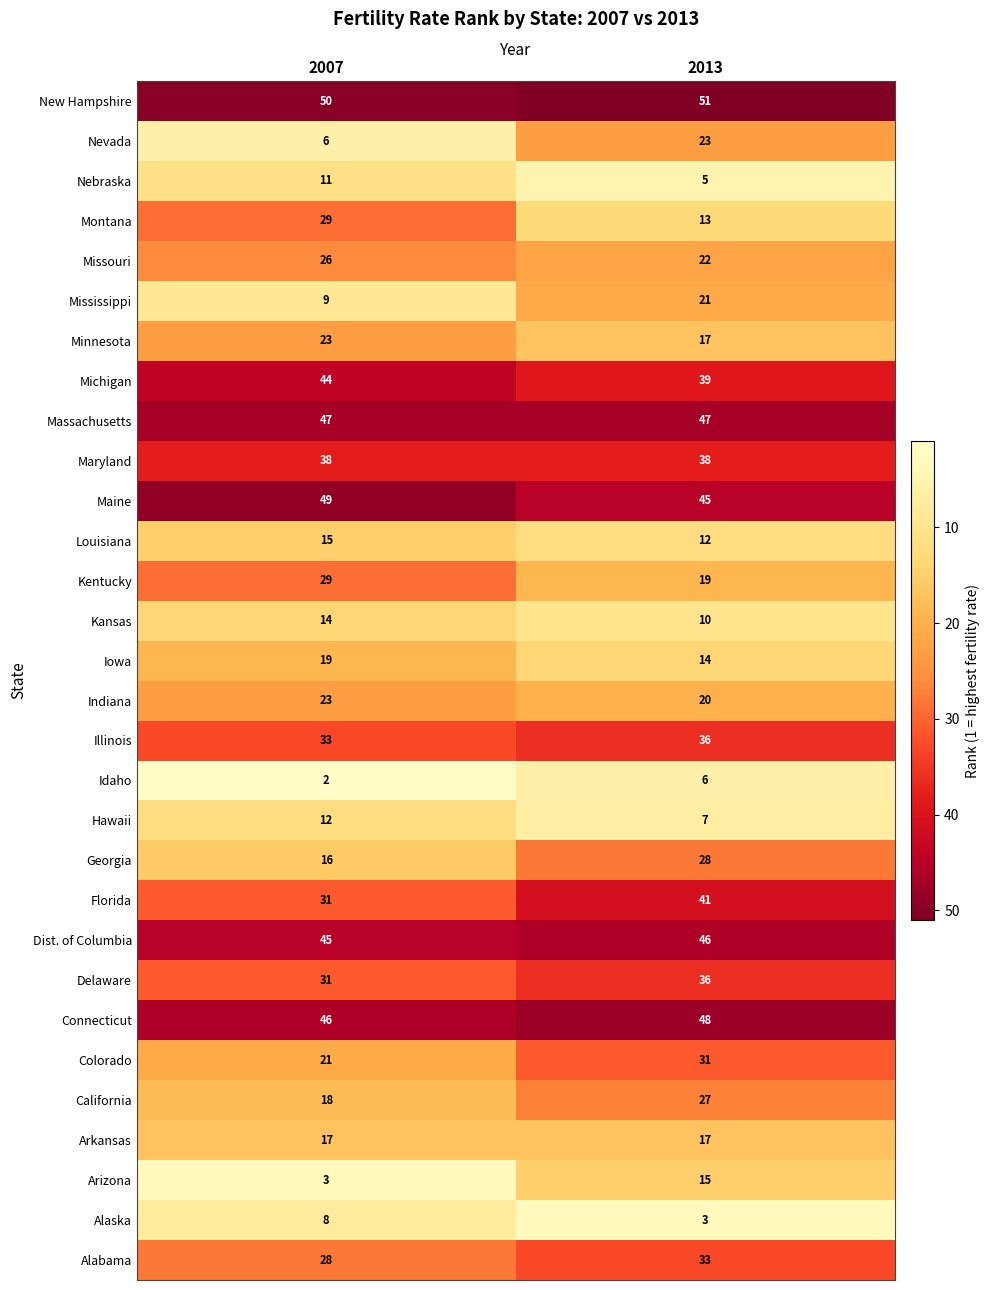

What is the average value of the Idaho series?

4